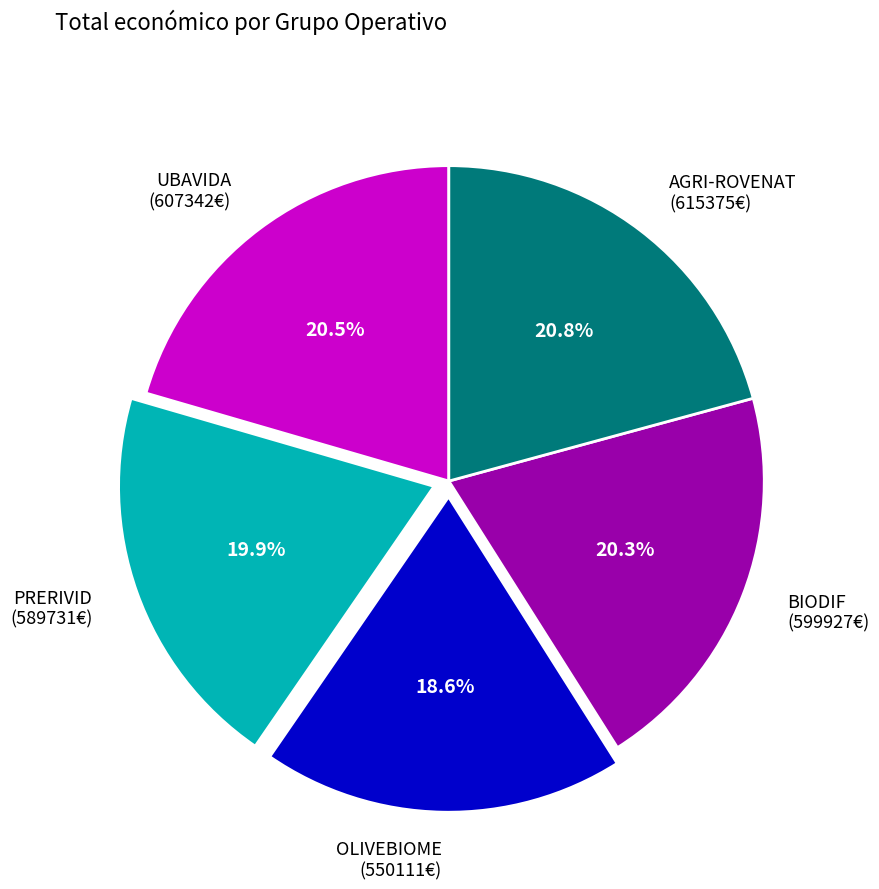

Does any single category account for the majority?

No